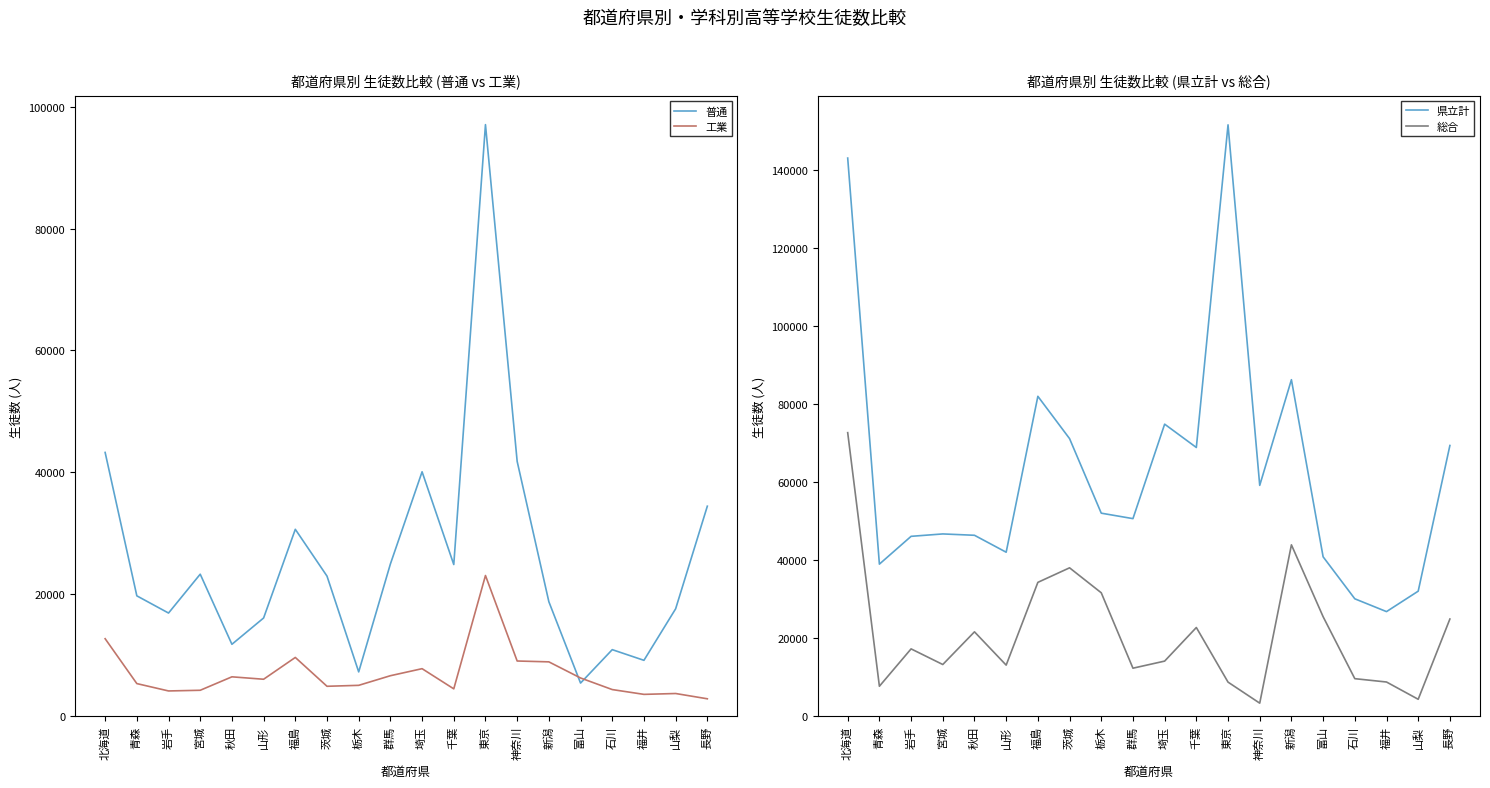

What is the sum of all 県立計 values?

1258275